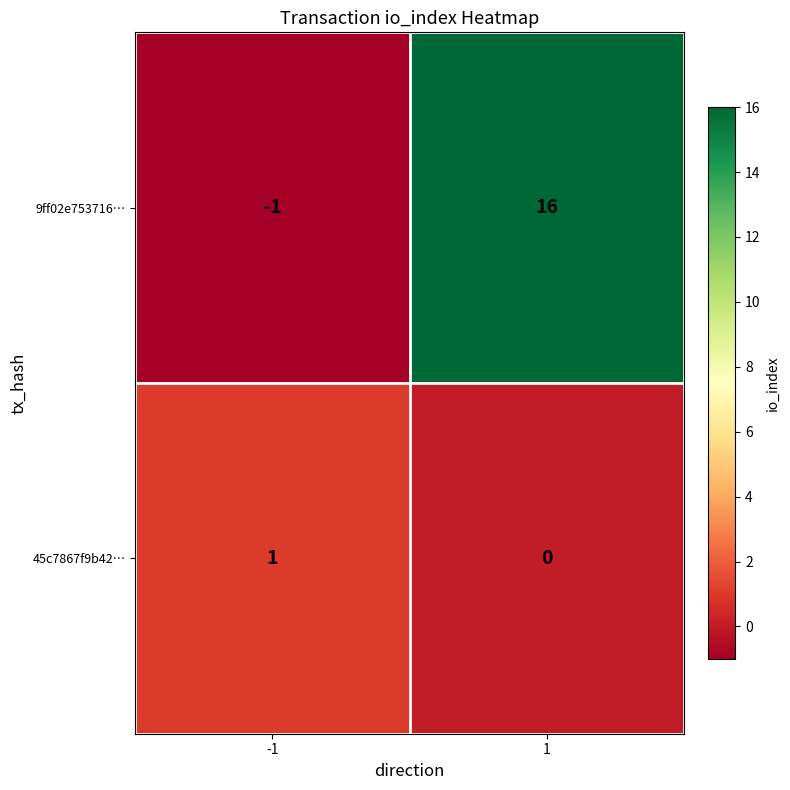

What is the sum of all 9ff02e753716… values?

15